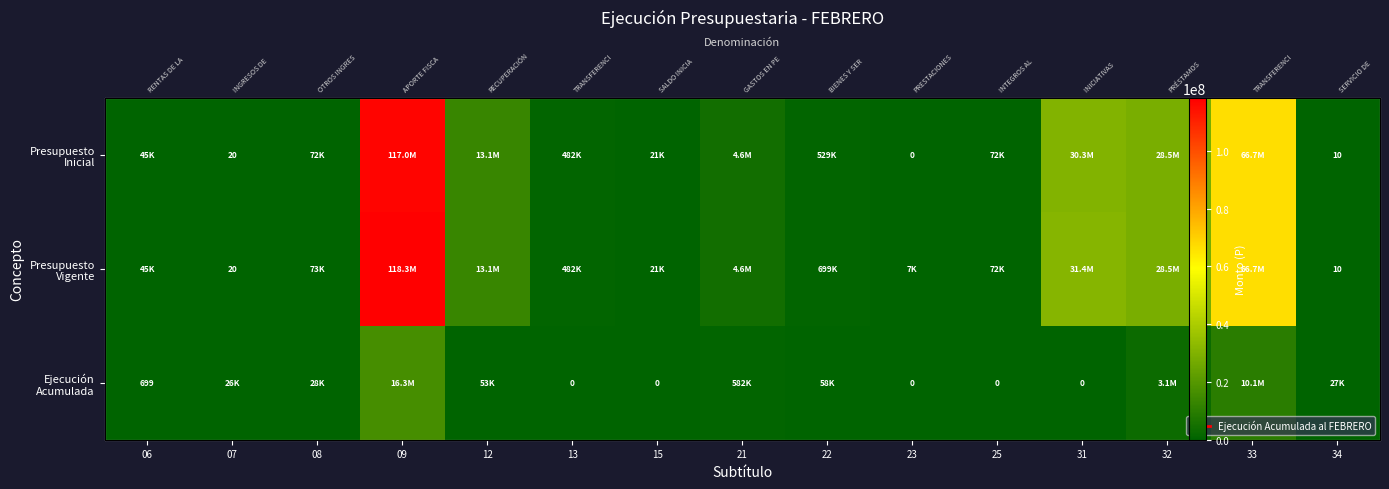

Where does the Presupuesto Vigente series first go above 481760?

09